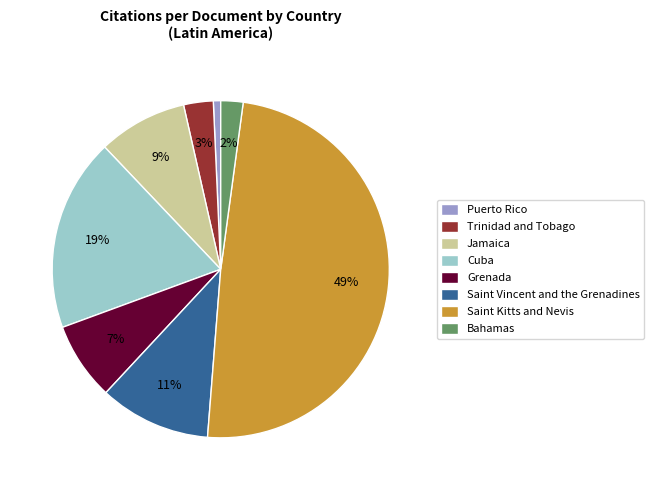

Is there any slice that represents more than half of the pie?

No